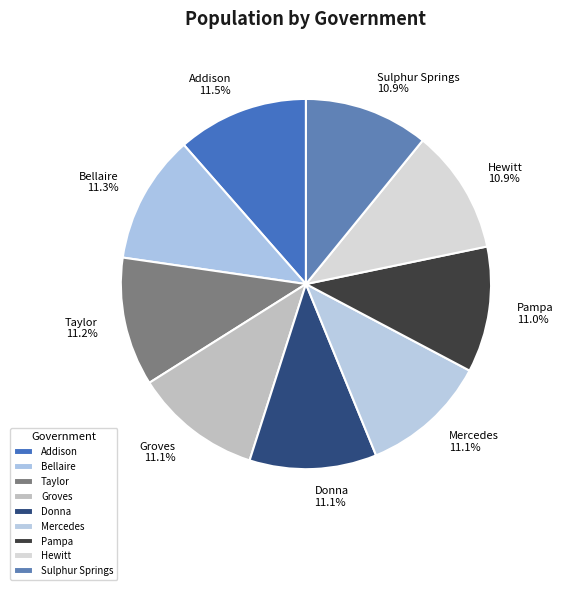

How many slices are in this pie chart?

9